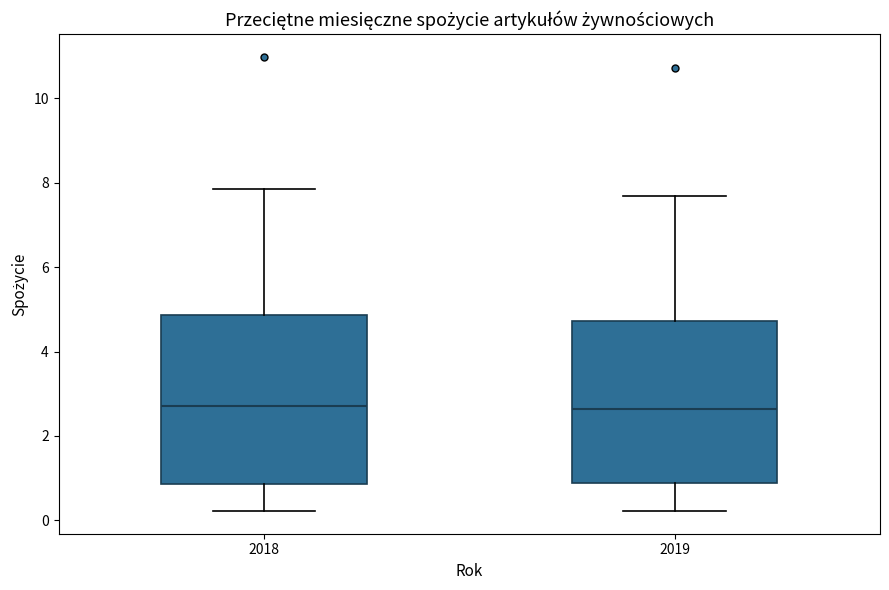

Reading left to right, transcribe this box plot: for each box, give where its median line is, the range the box spans, and where its two whiskers end, as read against the y-axis. The values are not printed on the chart, so give them approximately, as read against the axis.

2018: median 2.8, box 0.8 to 4.8, whiskers 0.2 to 7.8
2019: median 2.6, box 0.8 to 4.8, whiskers 0.2 to 7.6